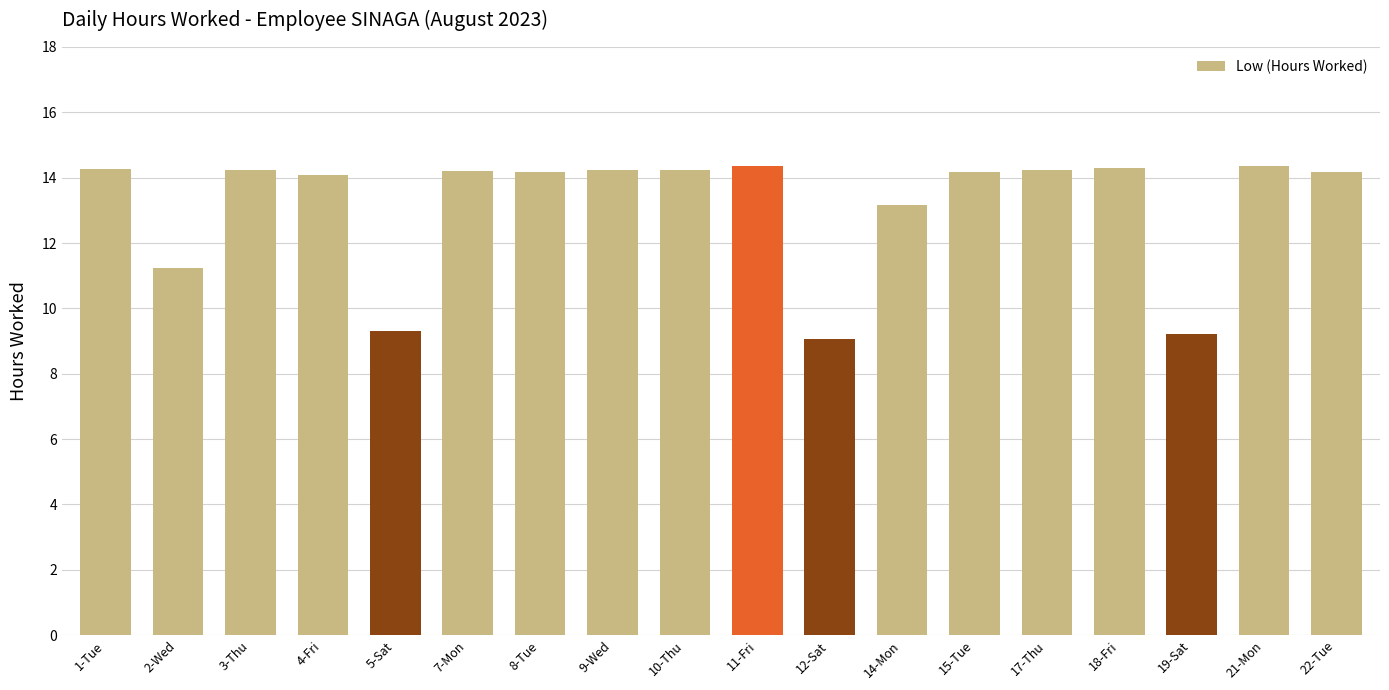

What is the difference between the second highest and minimum values?

5.3